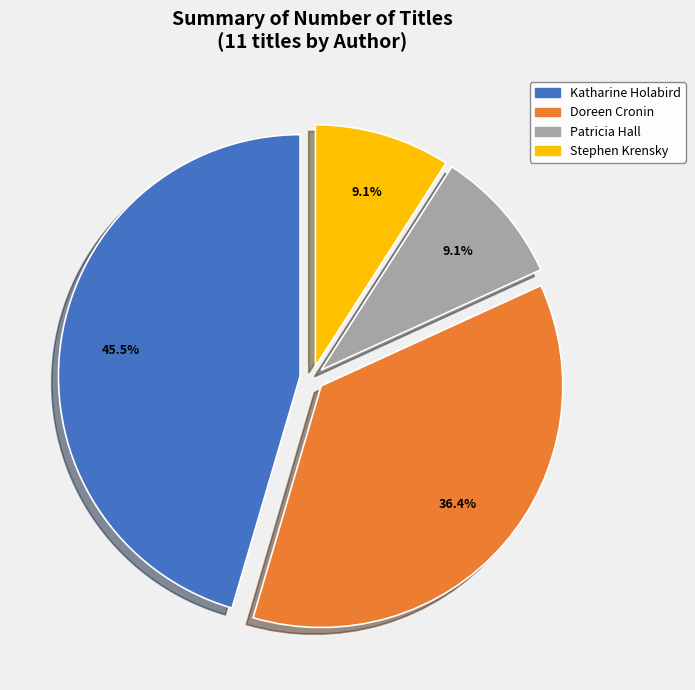

Is there any slice that represents more than half of the pie?

No